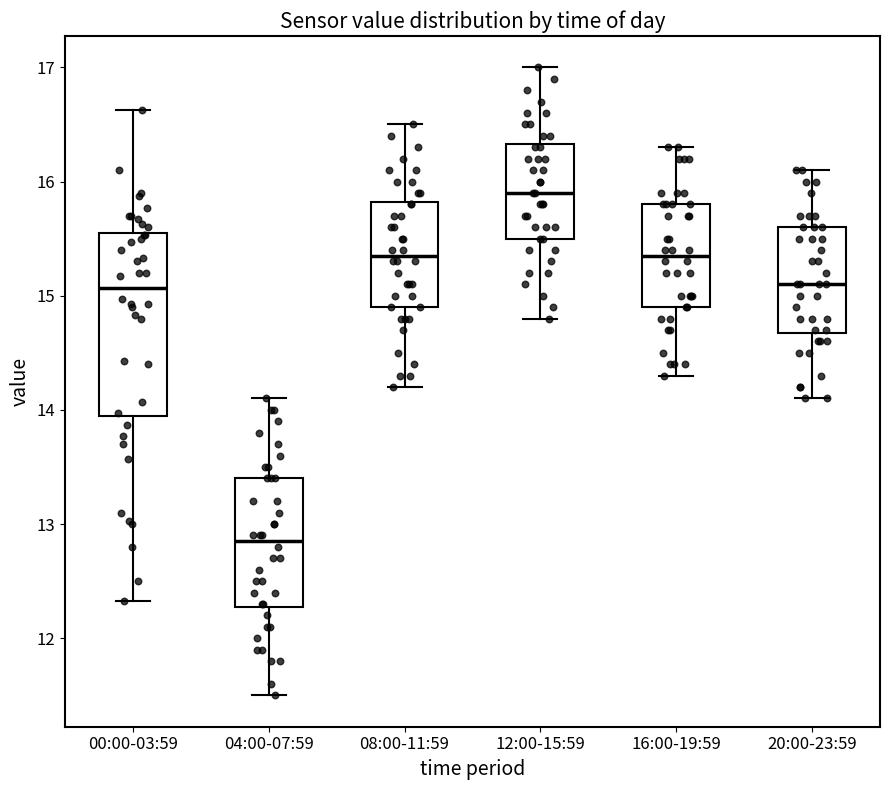

Reading left to right, transcribe this box plot: for each box, give where its median line is, the range the box spans, and where its two whiskers end, as read against the y-axis. The values are not printed on the chart, so give them approximately, as read against the axis.

00:00-03:59: median 15.1, box 13.9 to 15.5, whiskers 12.3 to 16.6
04:00-07:59: median 12.9, box 12.3 to 13.4, whiskers 11.5 to 14.1
08:00-11:59: median 15.4, box 14.9 to 15.8, whiskers 14.2 to 16.5
12:00-15:59: median 15.9, box 15.5 to 16.3, whiskers 14.8 to 17.0
16:00-19:59: median 15.4, box 14.9 to 15.8, whiskers 14.3 to 16.3
20:00-23:59: median 15.1, box 14.7 to 15.6, whiskers 14.1 to 16.1